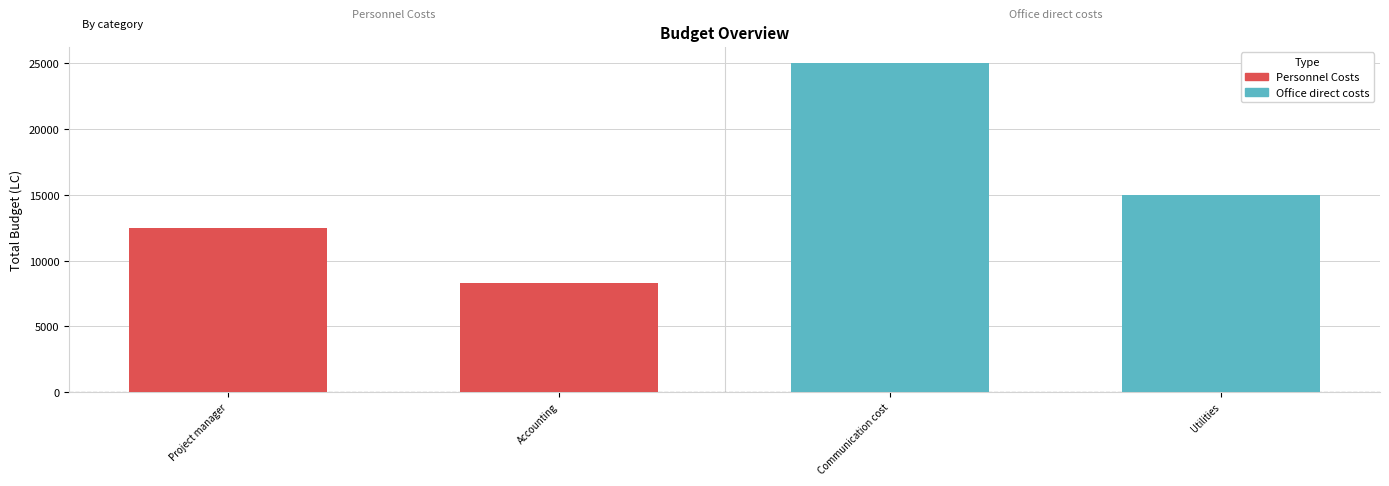

How many data points does each series have?

2